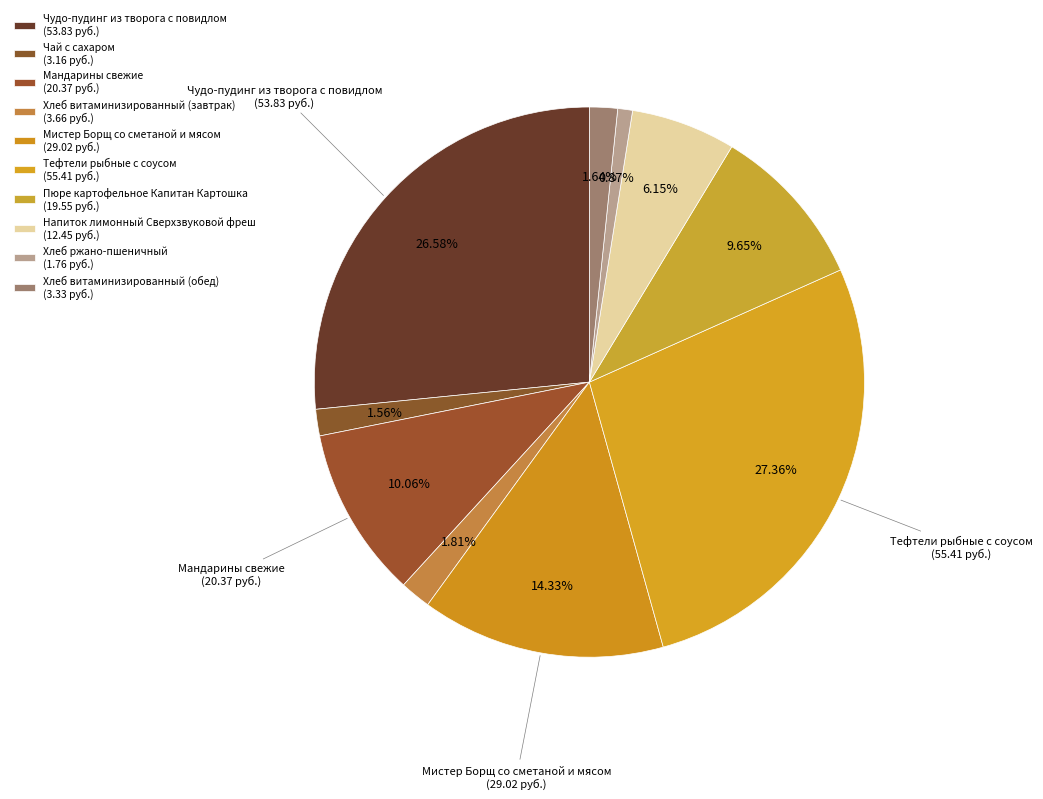

Count the number of slices in the pie.

10